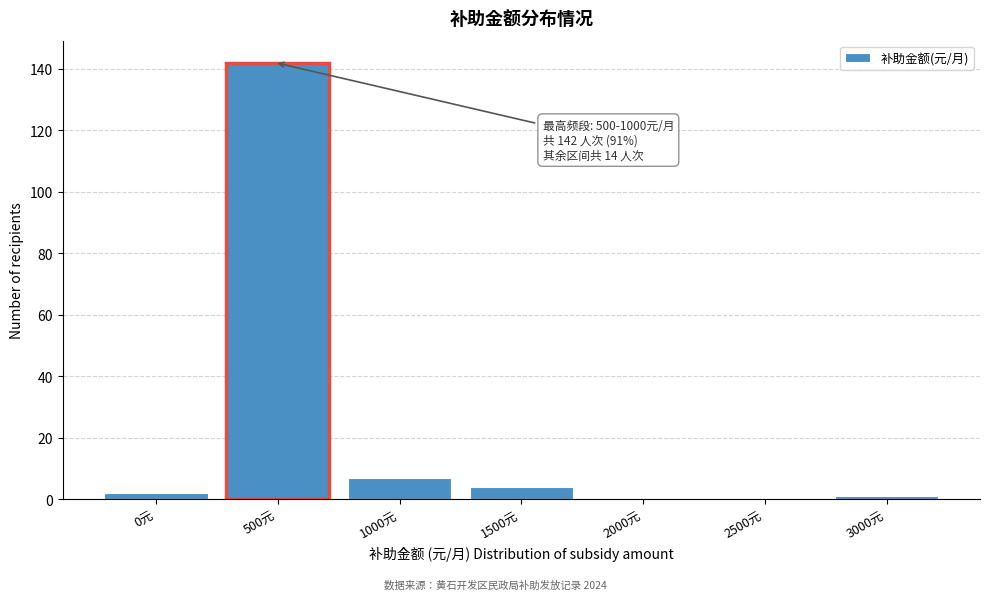

Reading right to left, list all the values displayed in this chart.

3000元=1	2500元=0	2000元=0	1500元=4	1000元=7	500元=142	0元=2